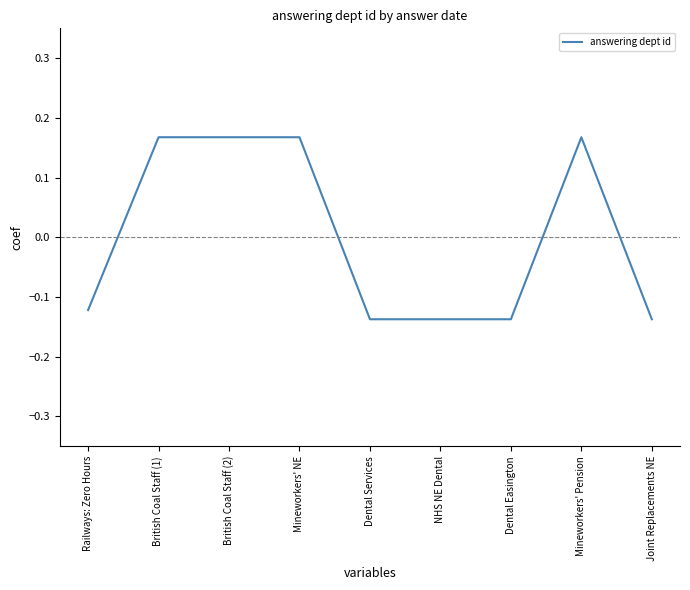

What position from the left is NHS NE Dental?

6